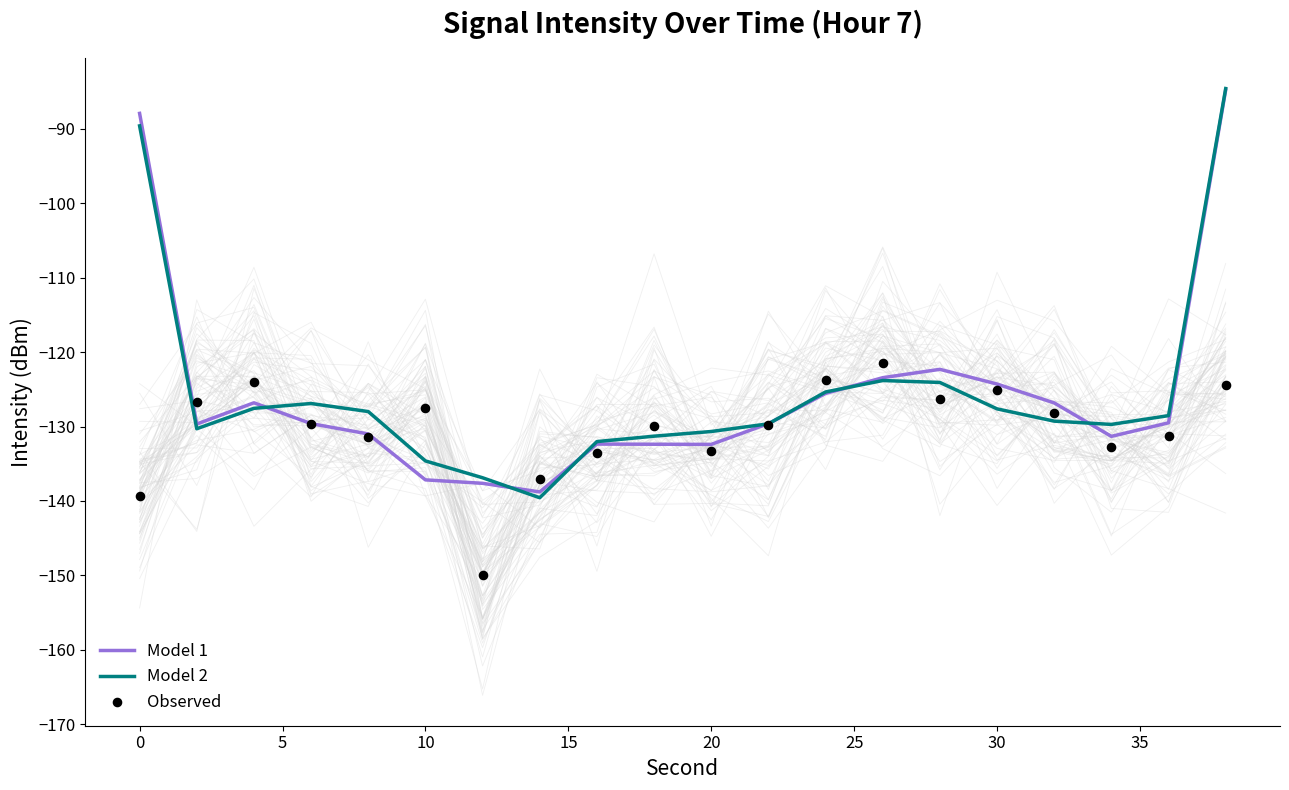

The value of Model 1 at 20 is -132.4. True or false?

True